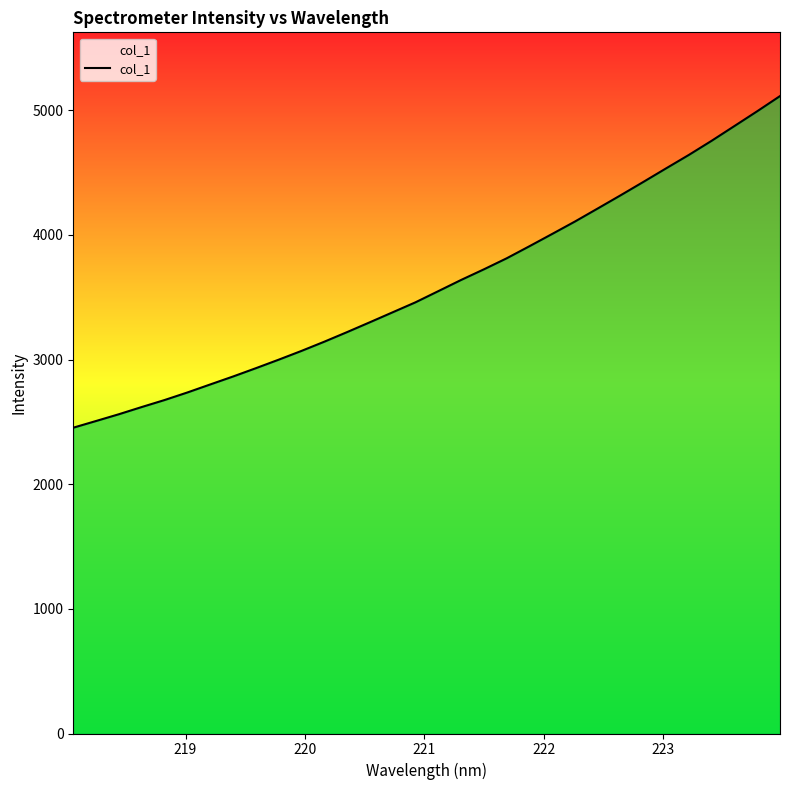

What is the minimum value shown in the chart?

2453.4